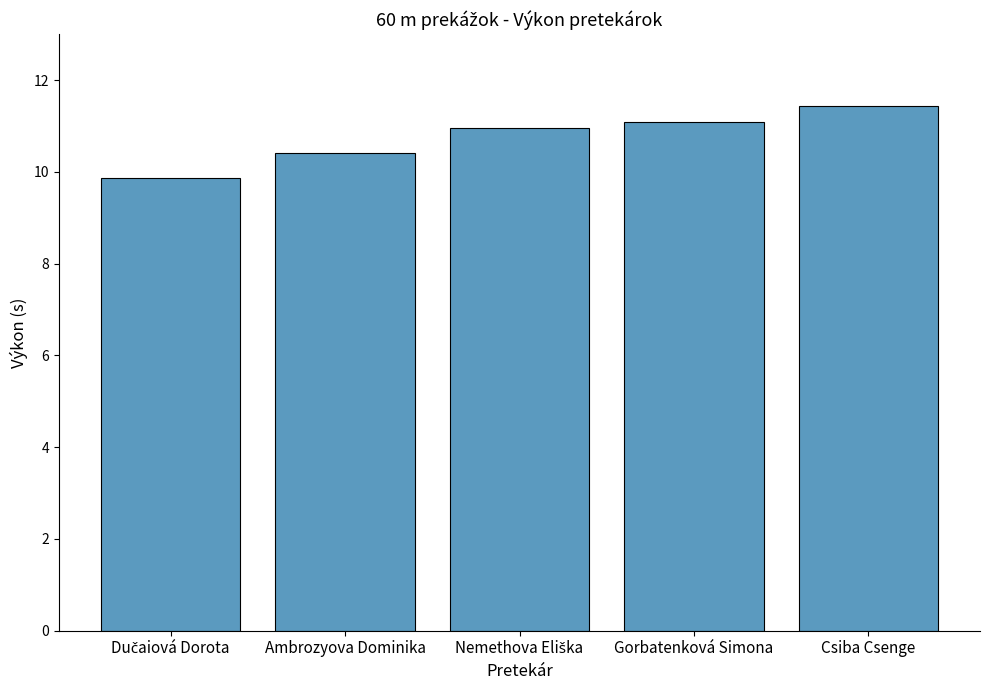

What is the ratio of the value at Gorbatenková Simona to the value at Ambrozyova Dominika?

1.1